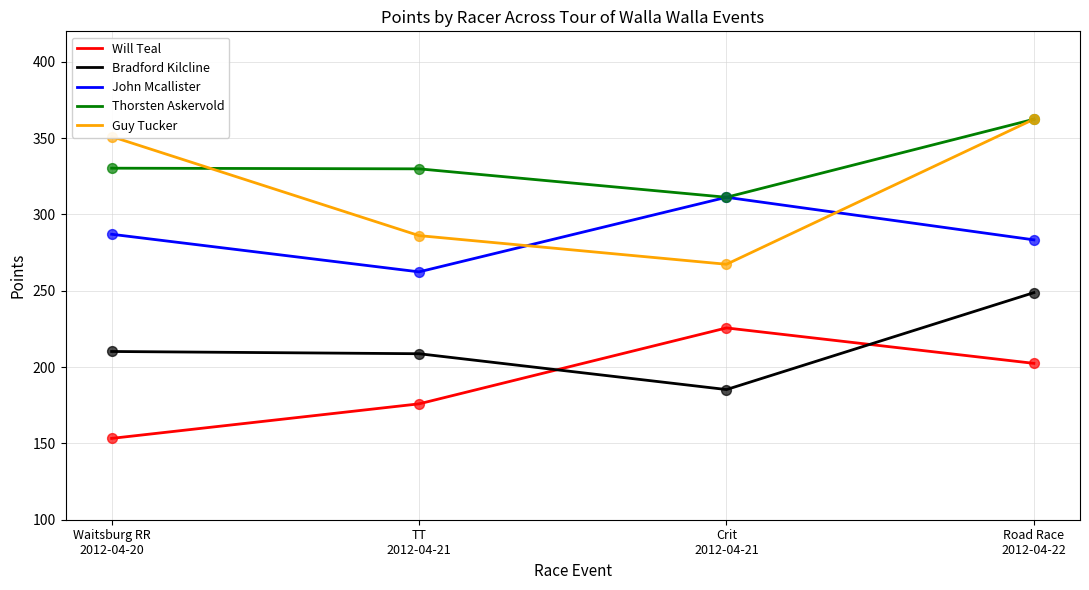

Which series has the largest total across all categories?

Thorsten Askervold